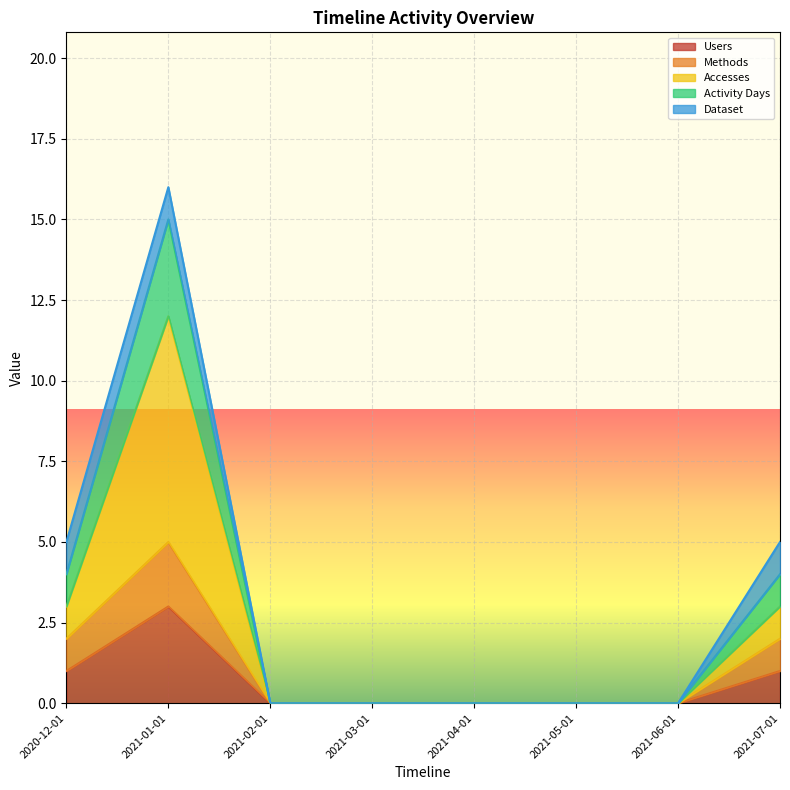

Is it true that Users equals 1 at 2021-07-01?

True